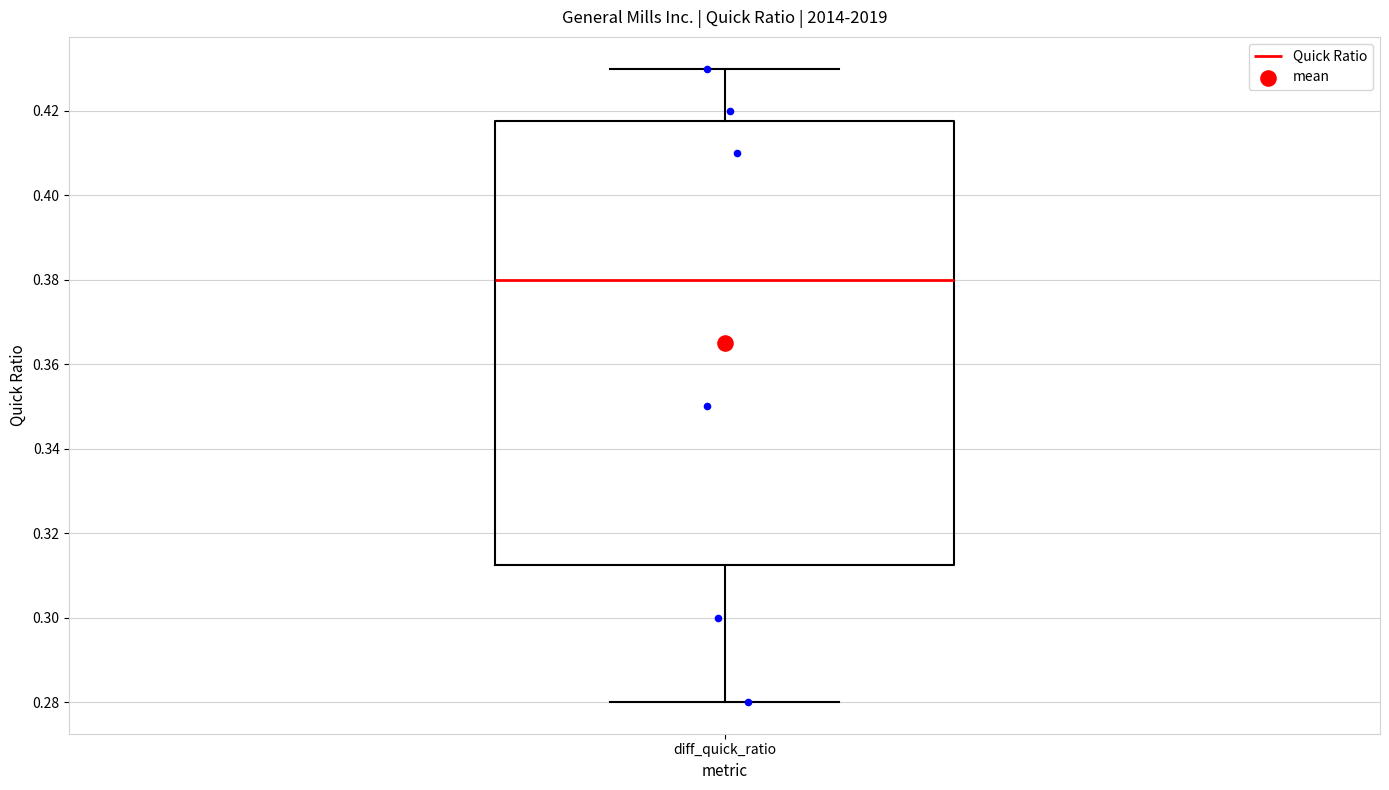

Read this box plot against the y-axis: the position of the median line, the range covered by the box, and the ends of both whiskers. The values are not printed on the chart, so give them approximately, as read against the axis.

median 0.380, box 0.312 to 0.418, whiskers 0.280 to 0.430